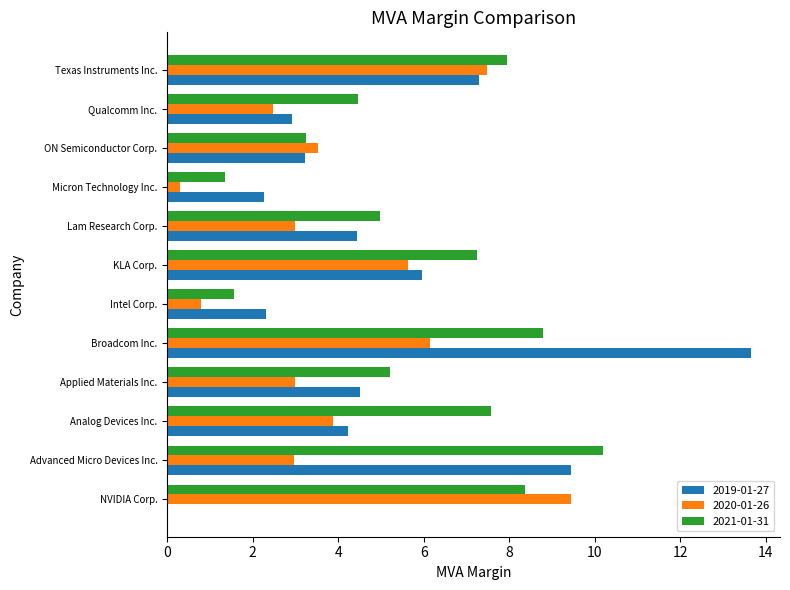

What is the sum of the 2020-01-26 values at KLA Corp. and Applied Materials Inc.?

8.6